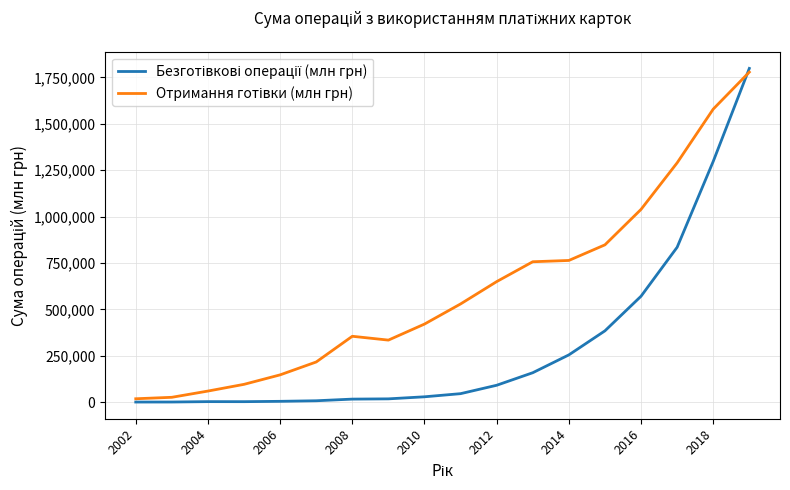

What is the maximum value shown in the chart?

1798276.4